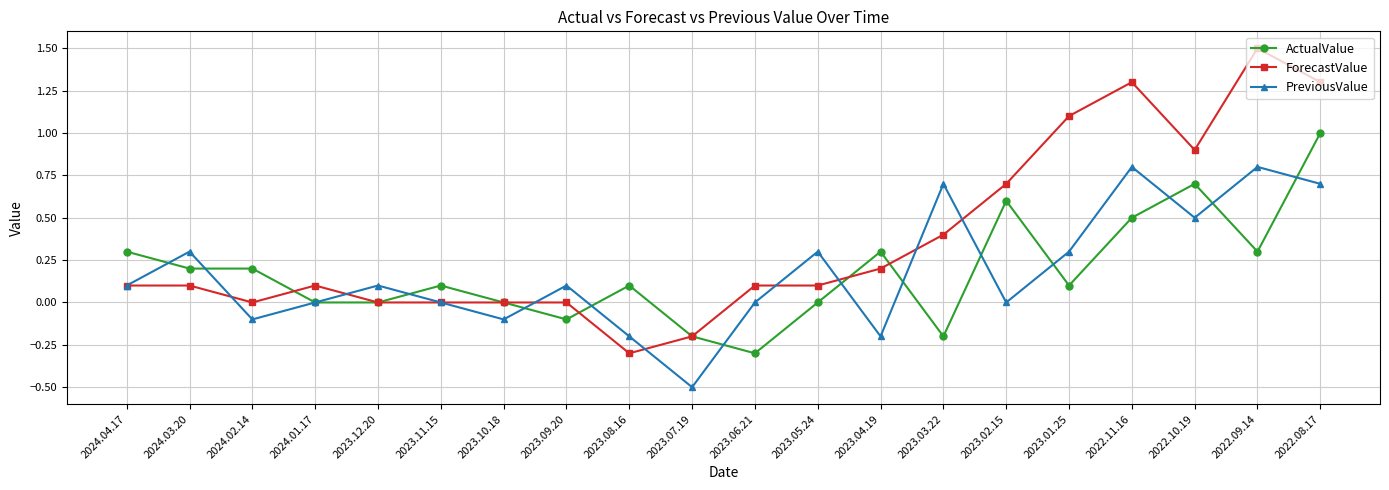

Where is the first local maximum for PreviousValue?

2024.03.20